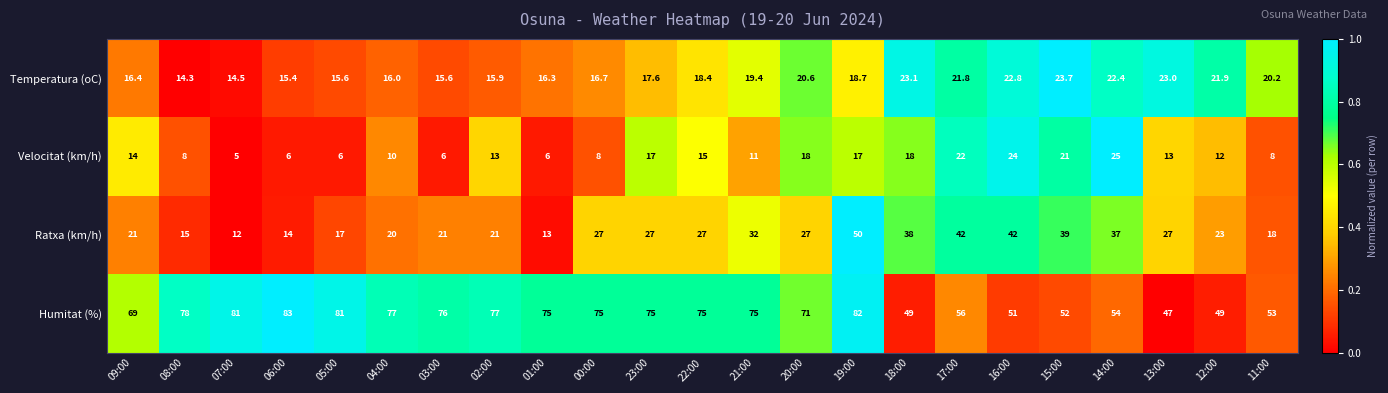

List the series in order of their peak value, lowest first.

Temperatura (oC), Velocitat (km/h), Ratxa (km/h), Humitat (%)